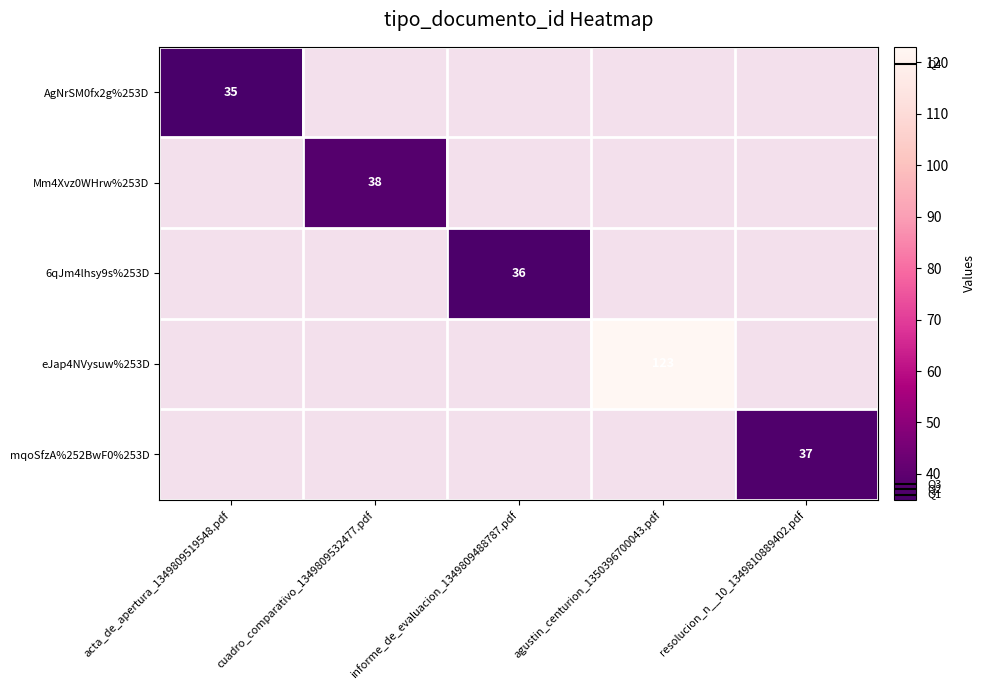

Is it true that AgNrSM0fx2g%253D equals 35 at acta_de_apertura_1349809519548.pdf?

True